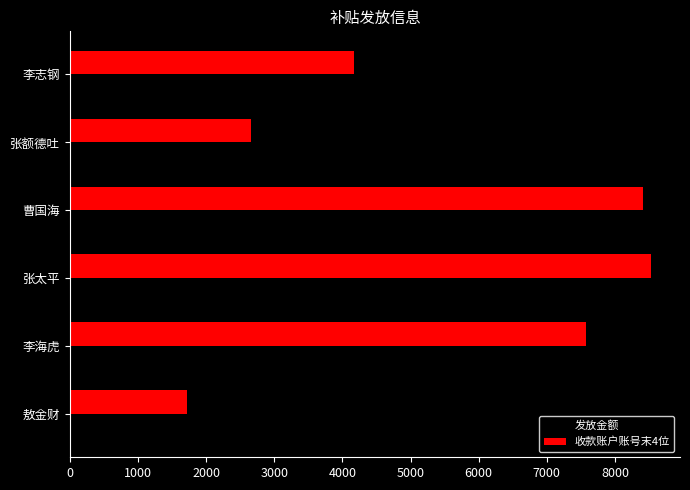

How many categories are shown in the chart?

6